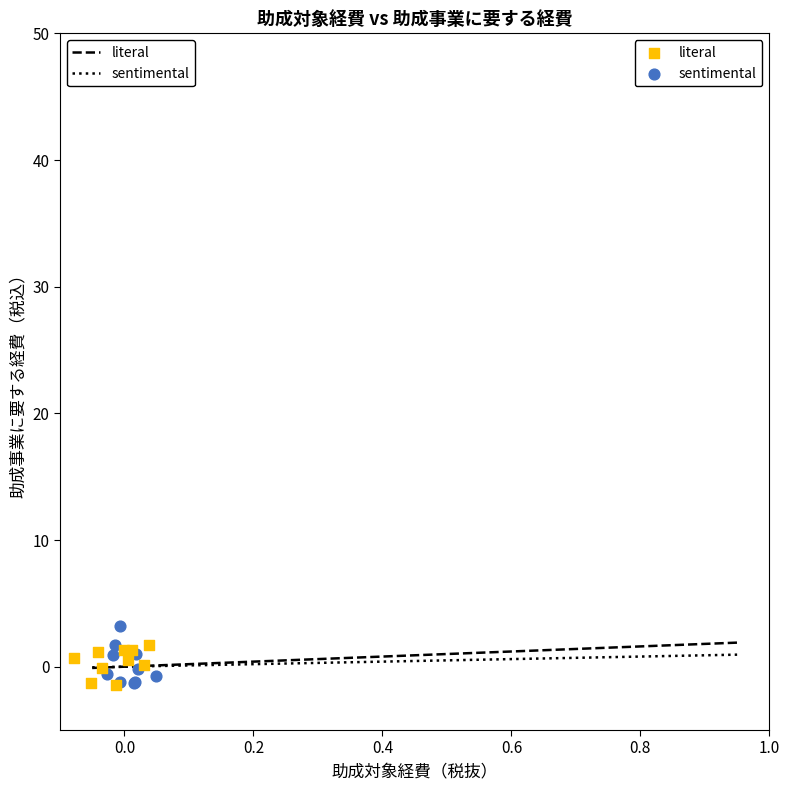

Which series has the largest Y range (max minus min)?

sentimental